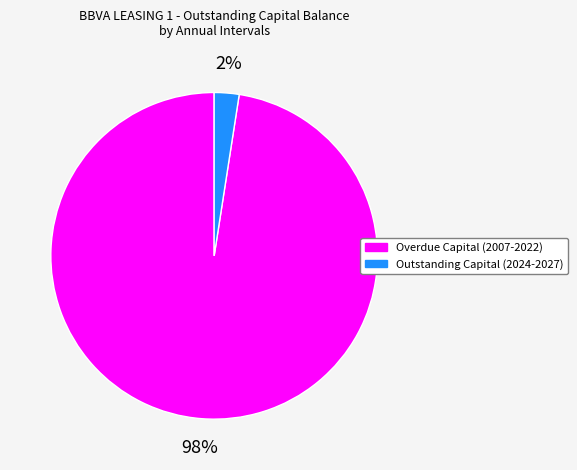

Is there any slice that represents more than half of the pie?

Yes